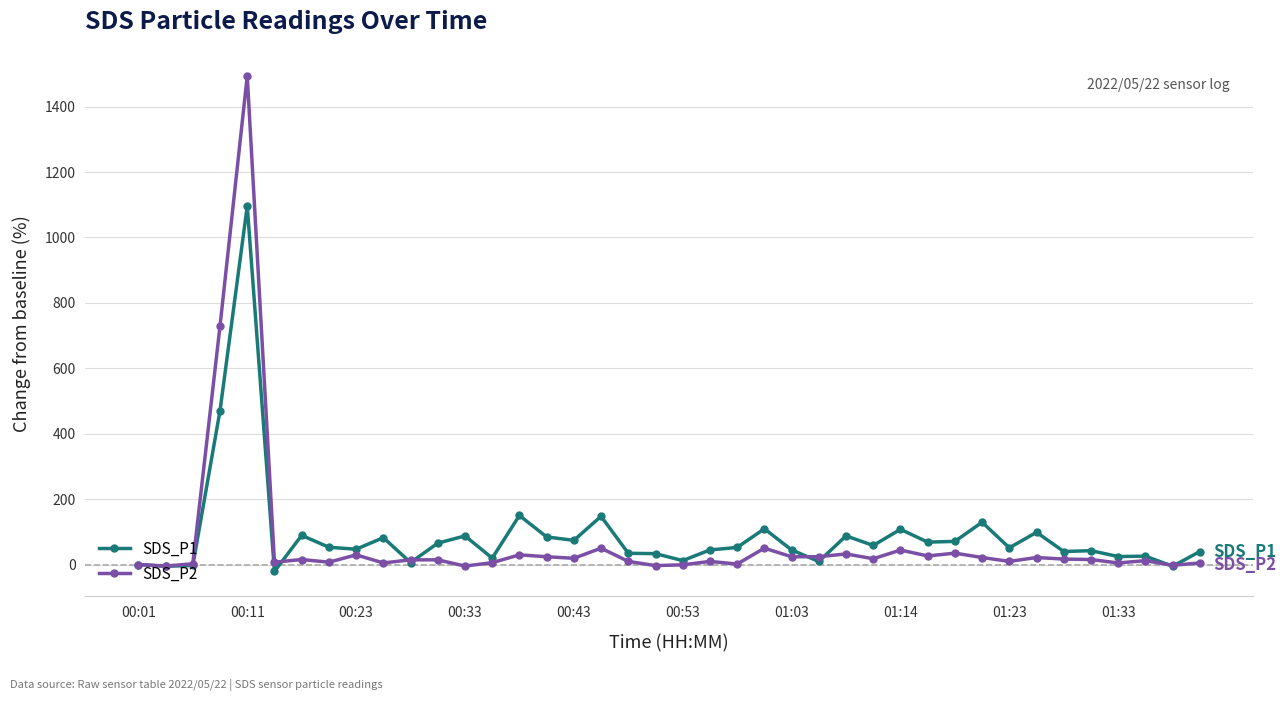

Rank the series by their maximum value, from highest to lowest.

SDS_P2, SDS_P1